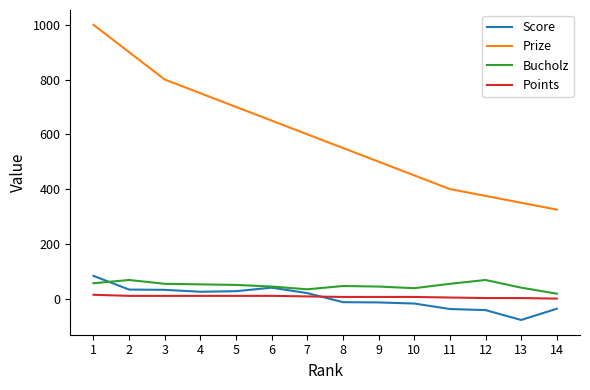

True or false: Bucholz has a value of 44 at 6.

True